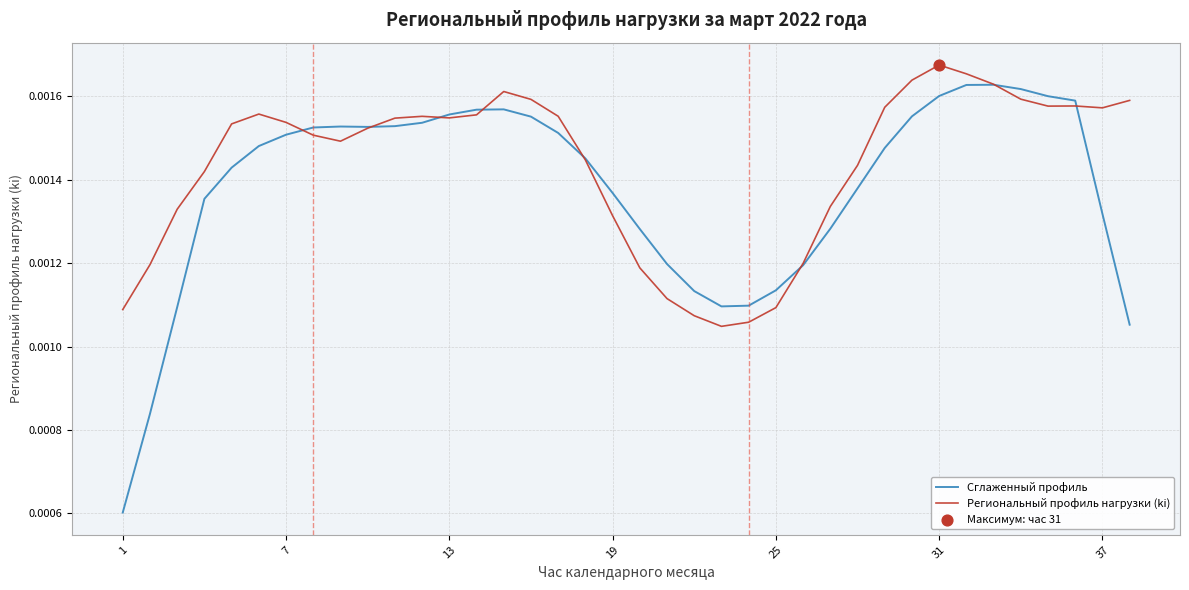

Which series has the largest total across all categories?

Региональный профиль нагрузки (ki)